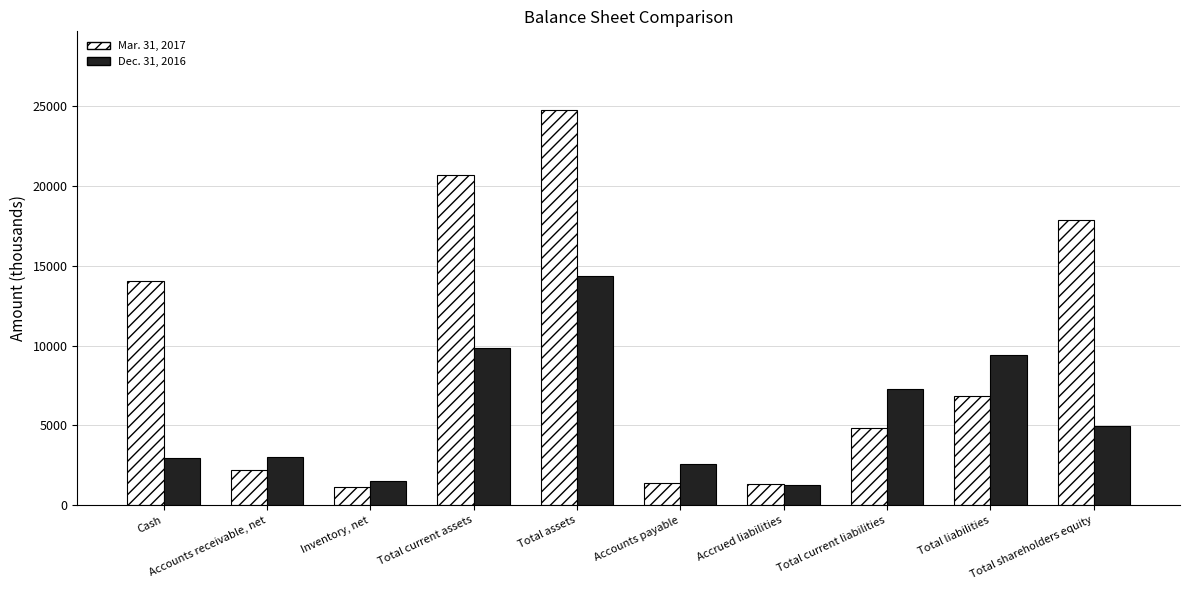

What is the greatest value displayed?

24749